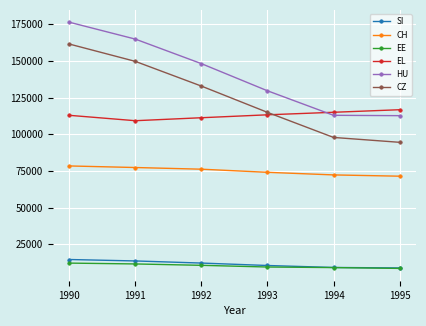

True or false: CH and CZ intersect in this chart.

False